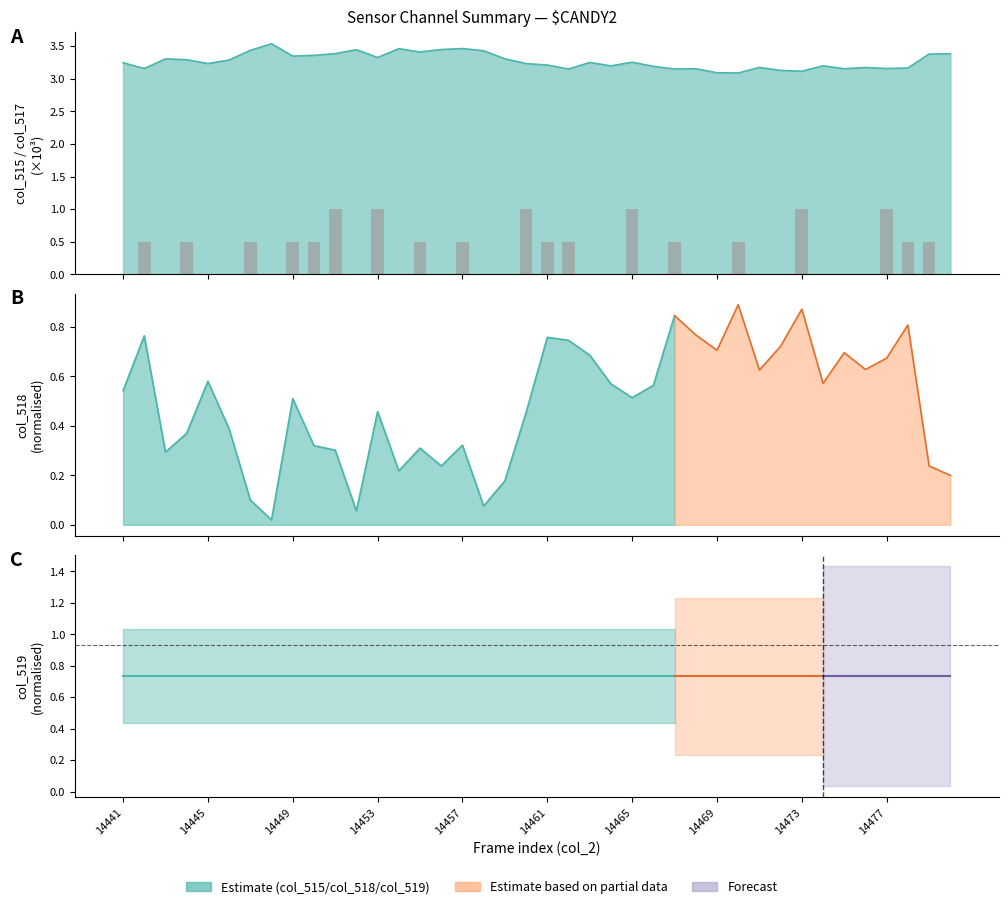

Does the chart contain stacked bars?

No